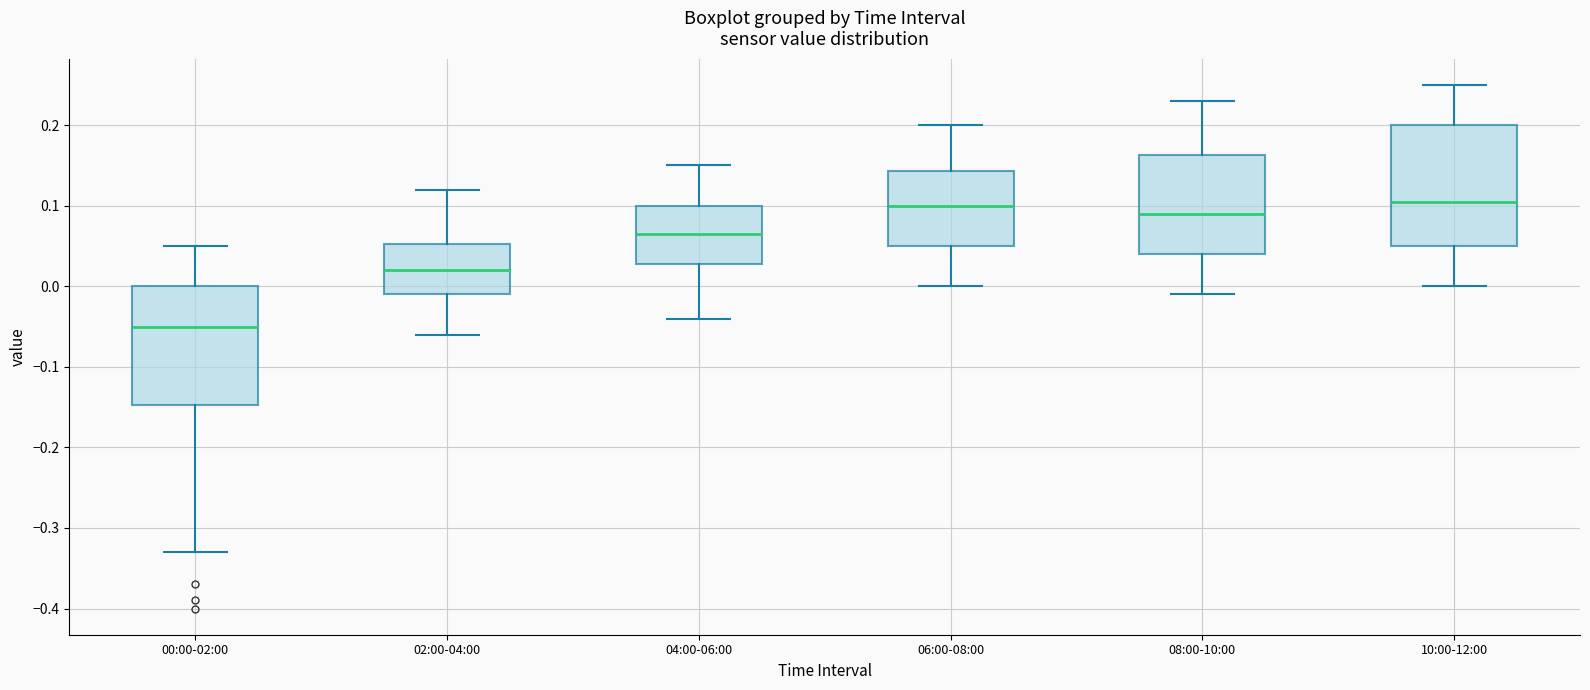

Reading left to right, transcribe this box plot: for each box, give where its median line is, the range the box spans, and where its two whiskers end, as read against the y-axis. The values are not printed on the chart, so give them approximately, as read against the axis.

00:00-02:00: median -0.05, box -0.15 to 0.00, whiskers -0.33 to 0.05
02:00-04:00: median 0.02, box -0.01 to 0.05, whiskers -0.06 to 0.12
04:00-06:00: median 0.07, box 0.03 to 0.10, whiskers -0.04 to 0.15
06:00-08:00: median 0.10, box 0.05 to 0.14, whiskers 0.00 to 0.20
08:00-10:00: median 0.09, box 0.04 to 0.16, whiskers -0.01 to 0.23
10:00-12:00: median 0.11, box 0.05 to 0.20, whiskers 0.00 to 0.25